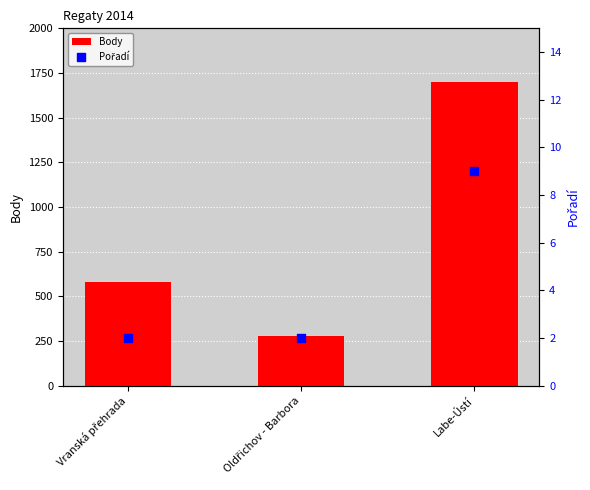

At which category is the sum across all series the highest?

Labe-Ústí